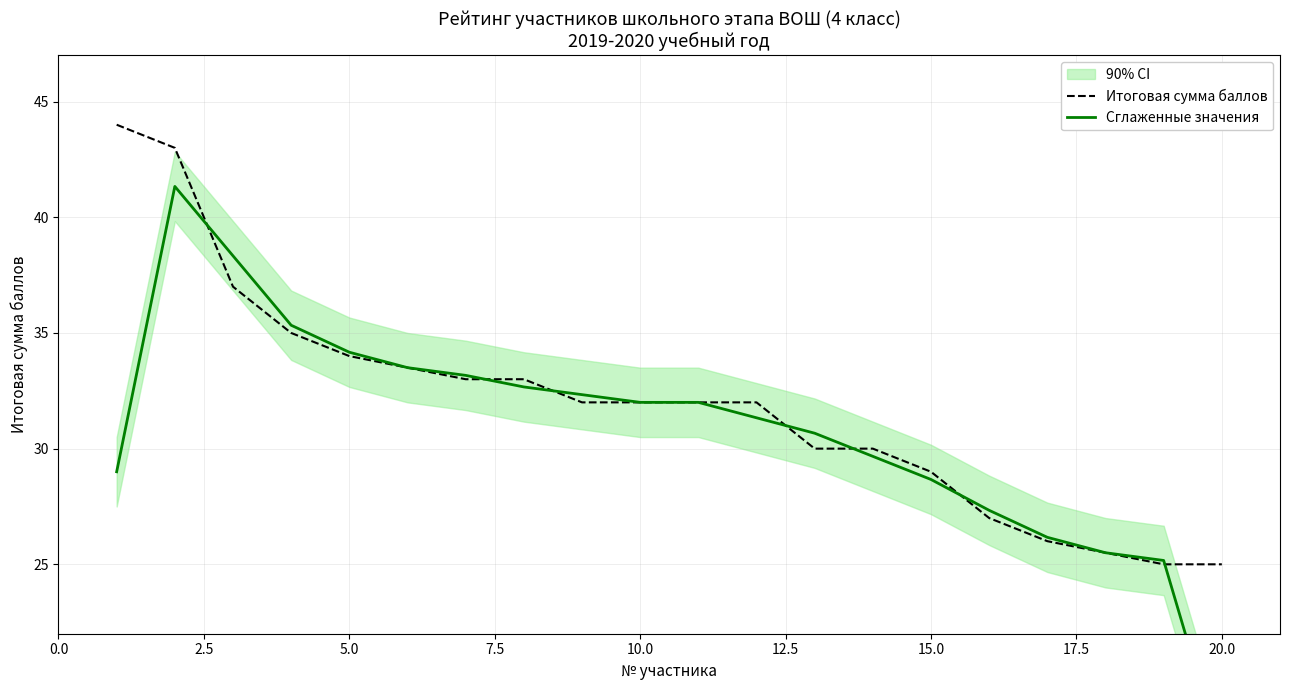

What is the average value of the Итоговая сумма баллов series?

31.9